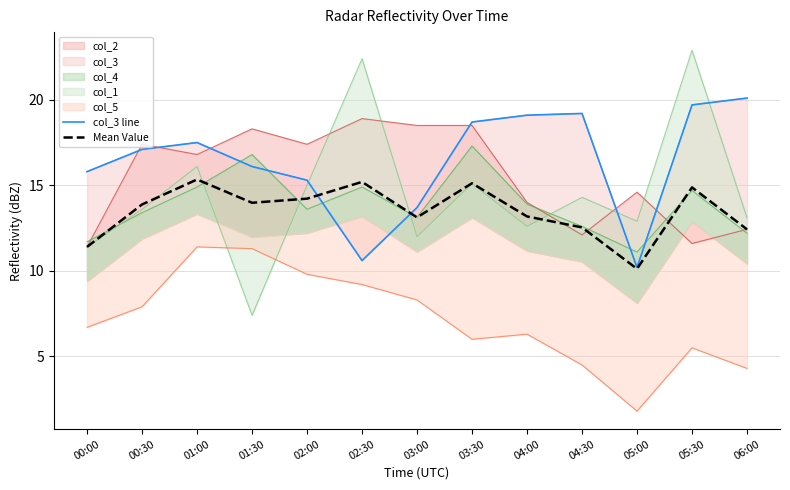

True or false: col_3 line has a value of 18.7 at 03:30.

True